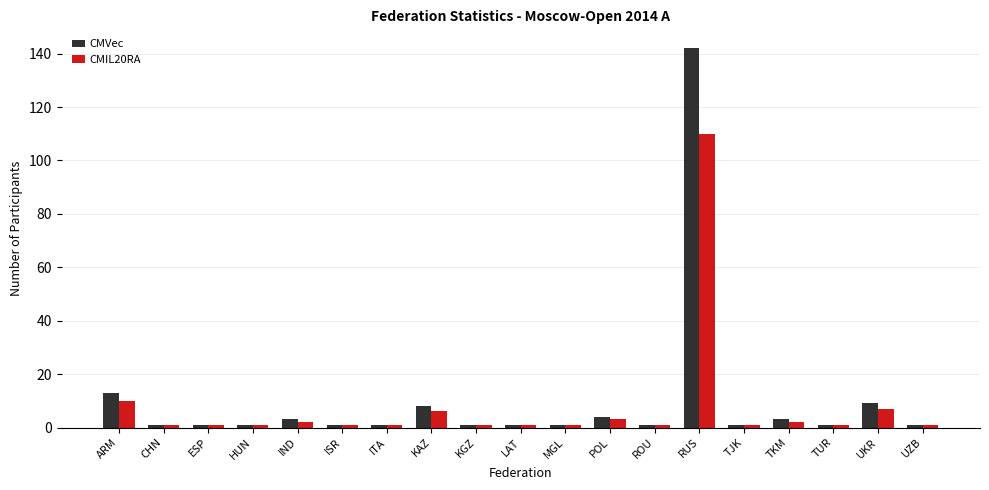

Reading left to right, list all the values displayed in this chart.

CMVec: 13	1	1	1	3	1	1	8	1	1	1	4	1	142	1	3	1	9	1
CMIL20RA: 10	1	1	1	2	1	1	6	1	1	1	3	1	110	1	2	1	7	1